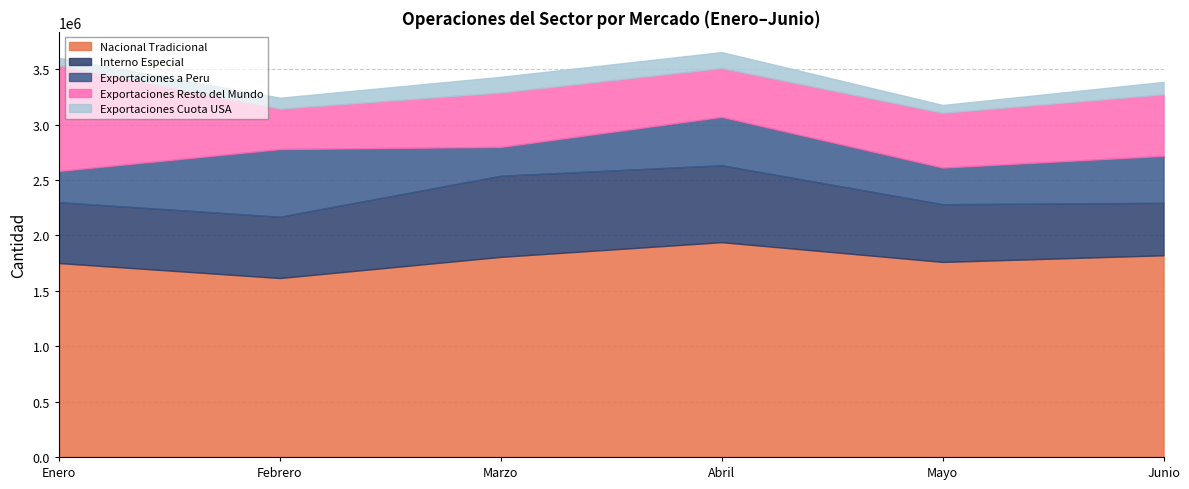

True or false: Exportaciones a Peru has more than 1 interior local peaks.

True